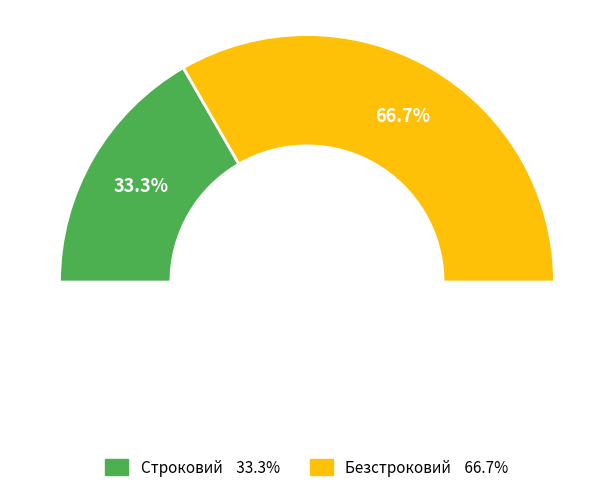

Does Безстроковий represent more than half of the total?

Yes